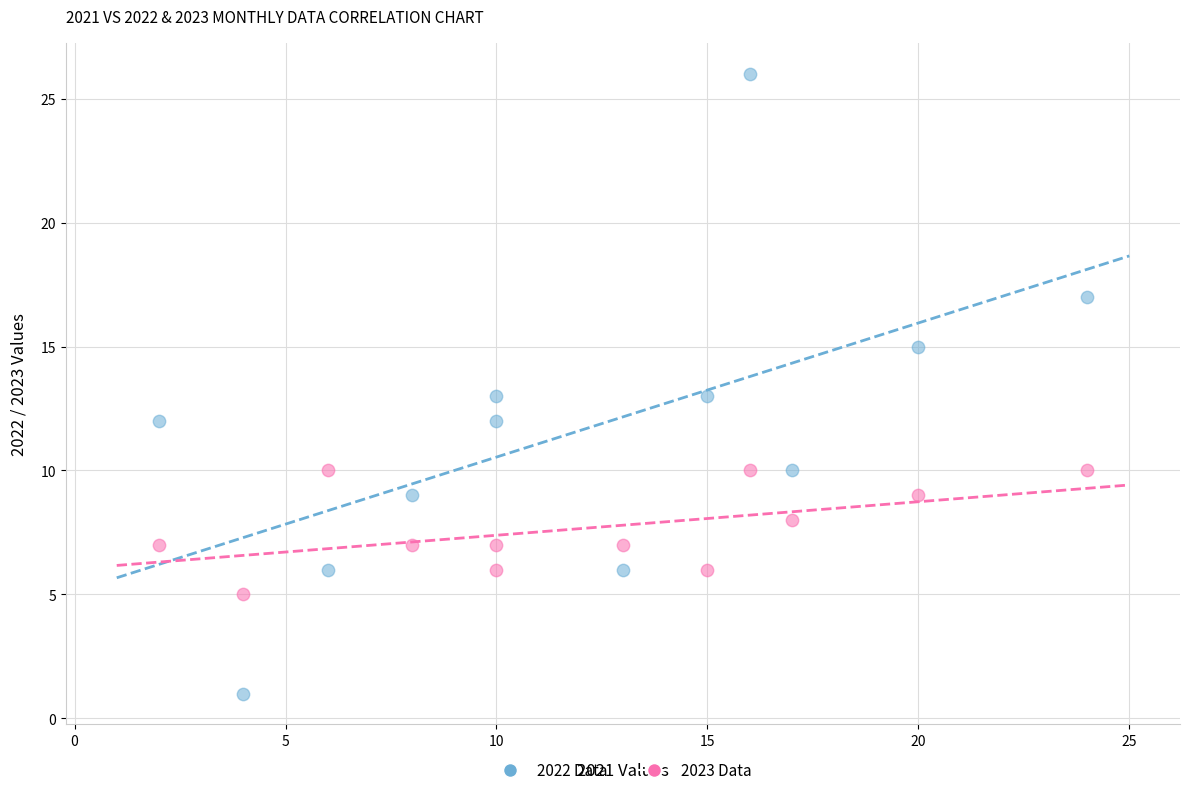

Across all data points, what is the range of Y values (max minus min)?

25